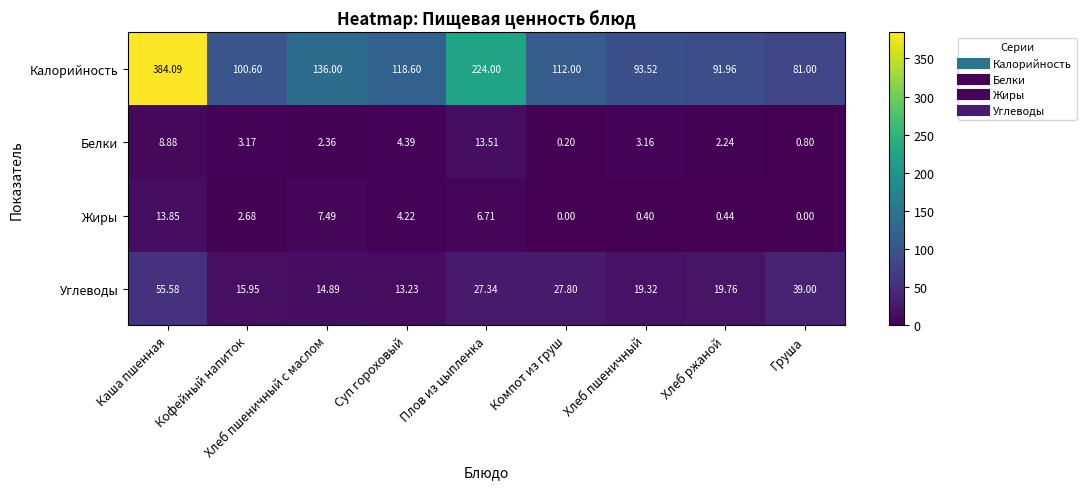

Which series has the widest spread of values?

Калорийность